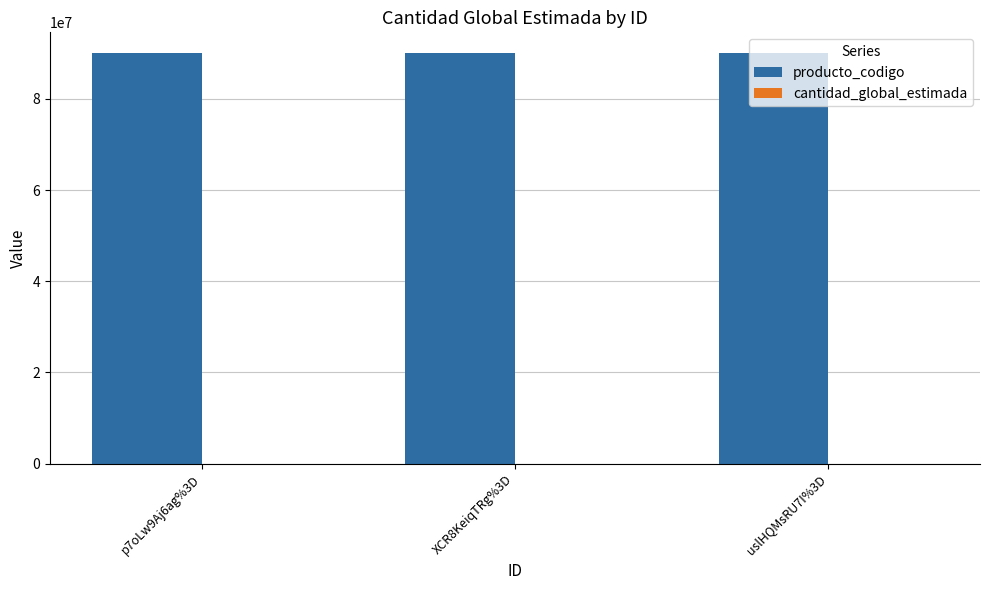

What is the maximum value shown in the chart?

90101603